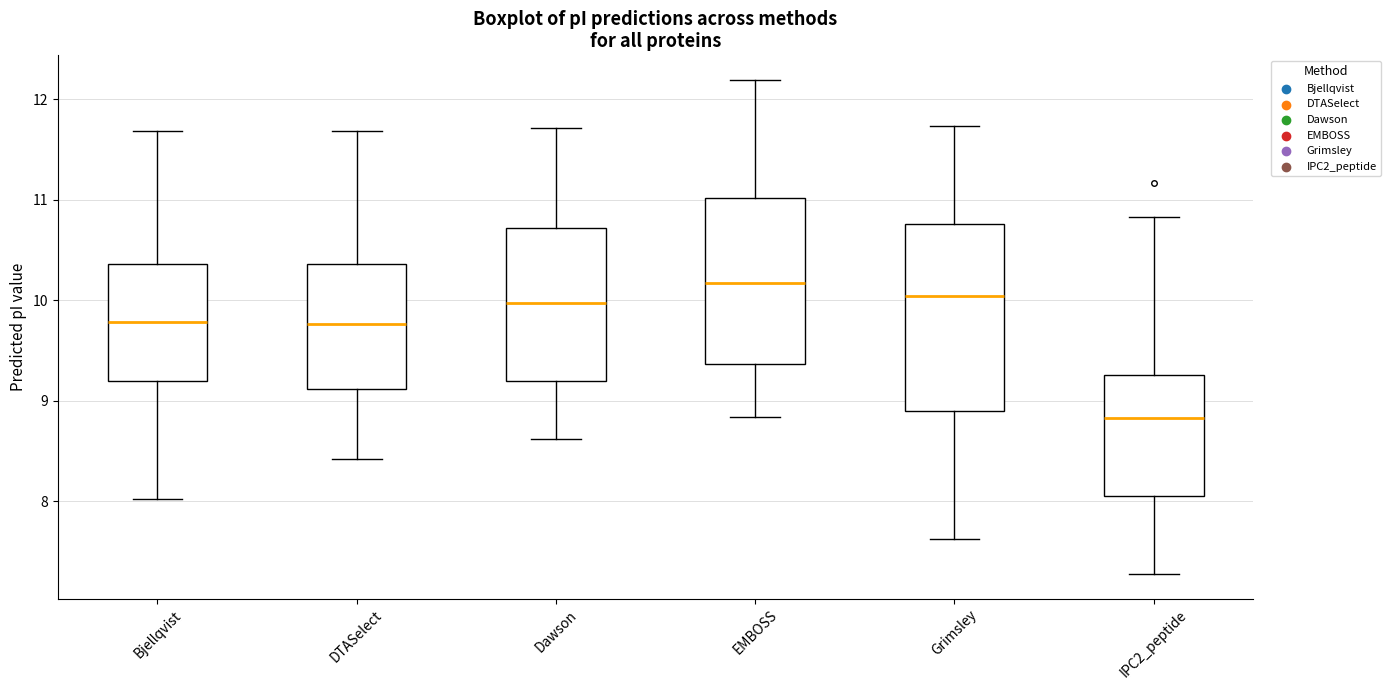

Reading left to right, transcribe this box plot: for each box, give where its median line is, the range the box spans, and where its two whiskers end, as read against the y-axis. The values are not printed on the chart, so give them approximately, as read against the axis.

Bjellqvist: median 9.8, box 9.2 to 10.4, whiskers 8.0 to 11.7
DTASelect: median 9.8, box 9.1 to 10.4, whiskers 8.4 to 11.7
Dawson: median 10.0, box 9.2 to 10.7, whiskers 8.6 to 11.7
EMBOSS: median 10.2, box 9.4 to 11.0, whiskers 8.8 to 12.2
Grimsley: median 10.0, box 8.9 to 10.8, whiskers 7.6 to 11.7
IPC2_peptide: median 8.8, box 8.1 to 9.3, whiskers 7.3 to 10.8